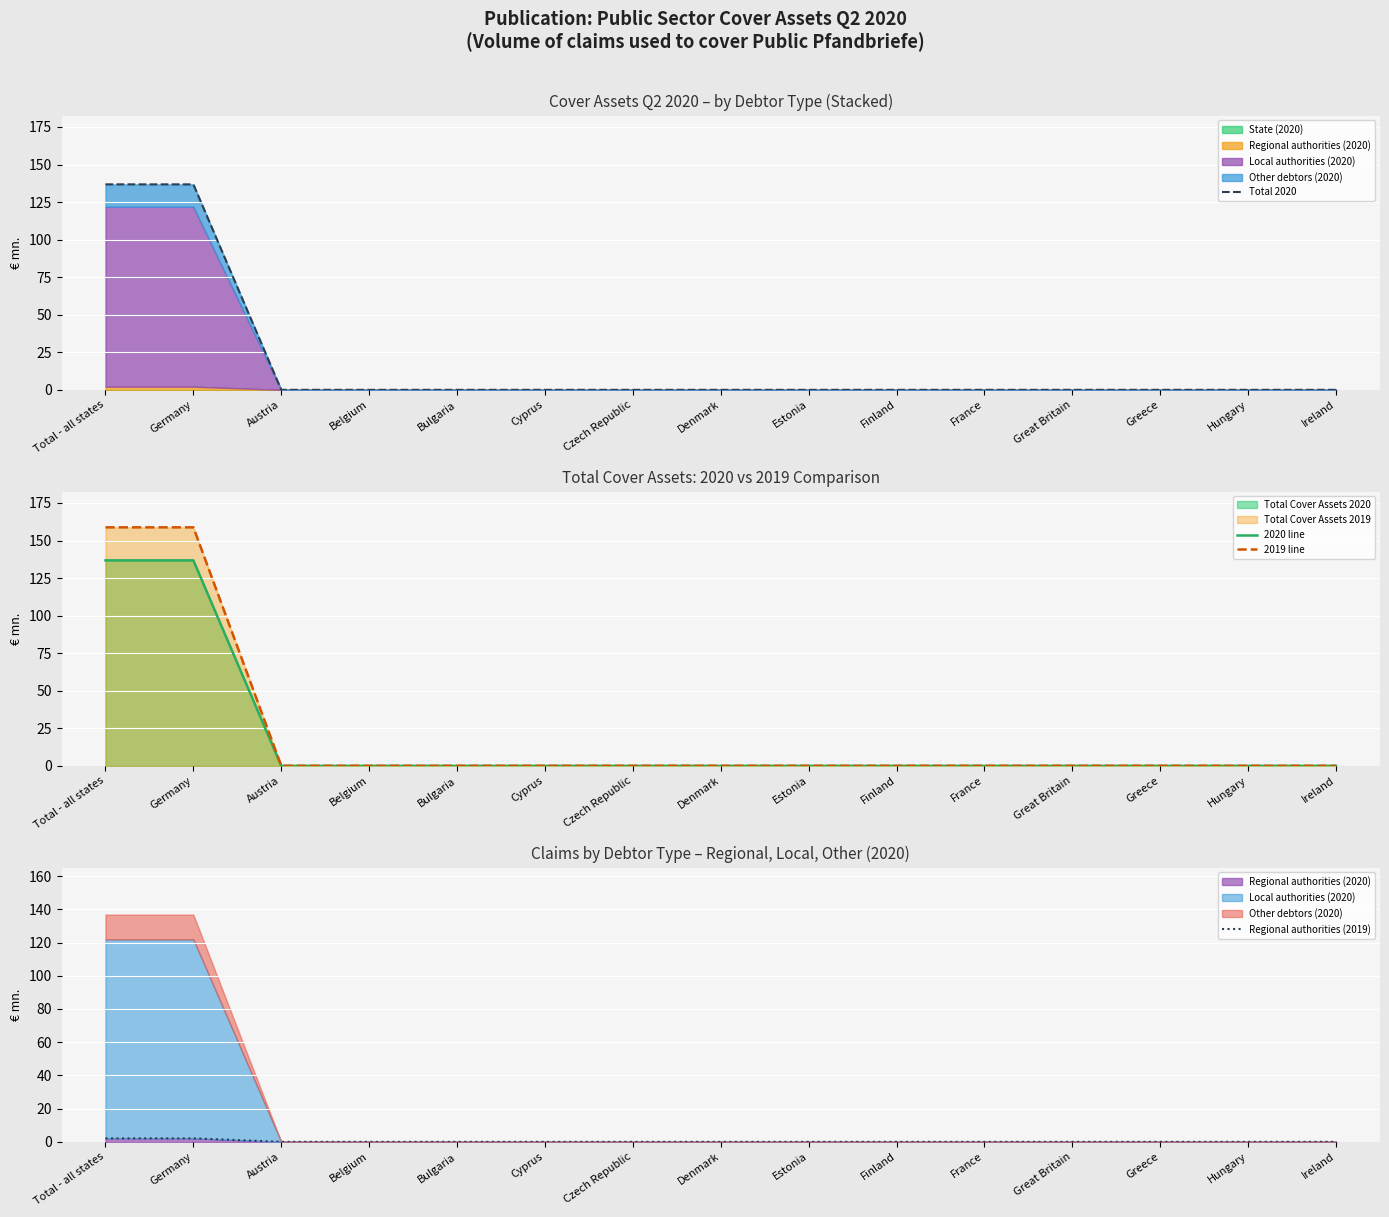

True or false: Regional authorities (2019) has more than 2 points higher than both neighbors.

False